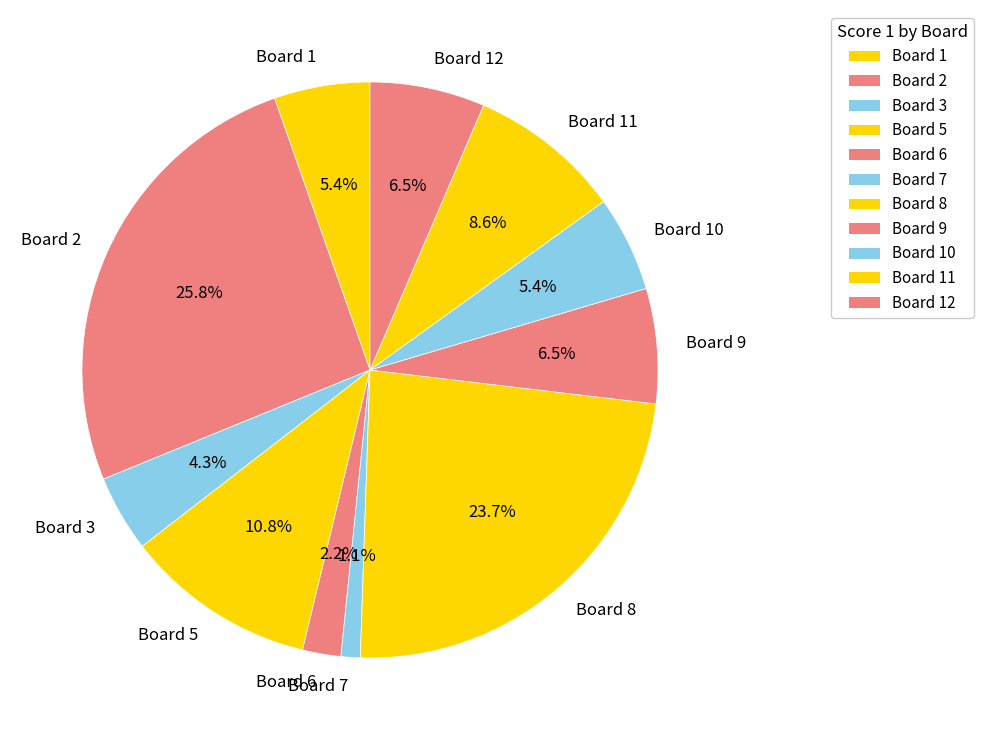

Is there any slice that represents more than half of the pie?

No